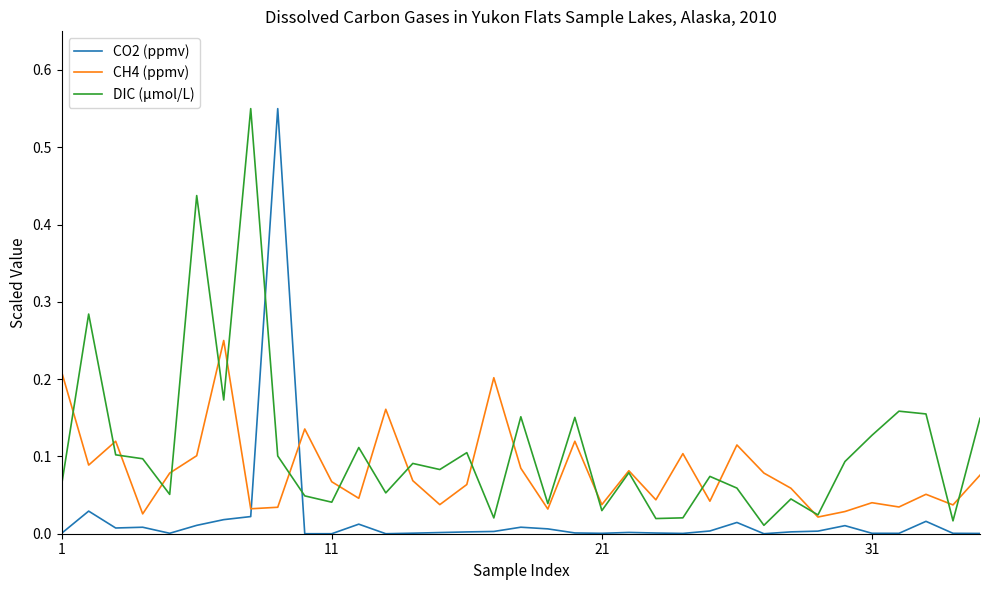

True or false: CH4 (ppmv) and CO2 (ppmv) cross at least once.

True